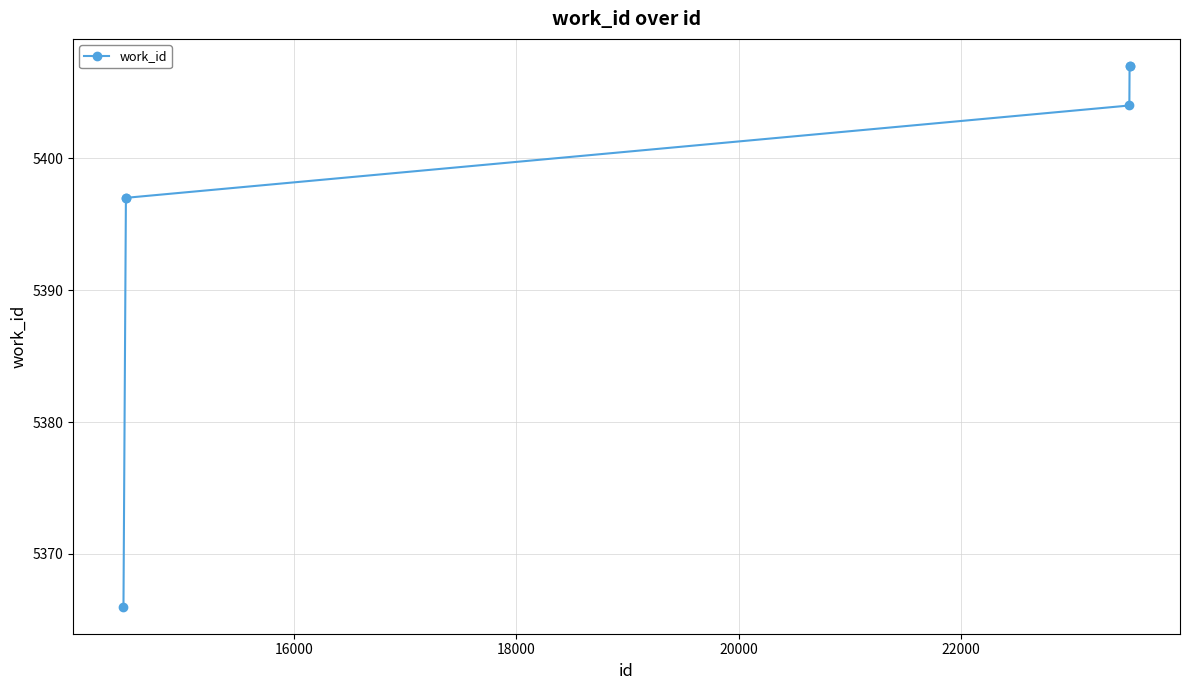

What is the difference between the second highest and minimum values?

41